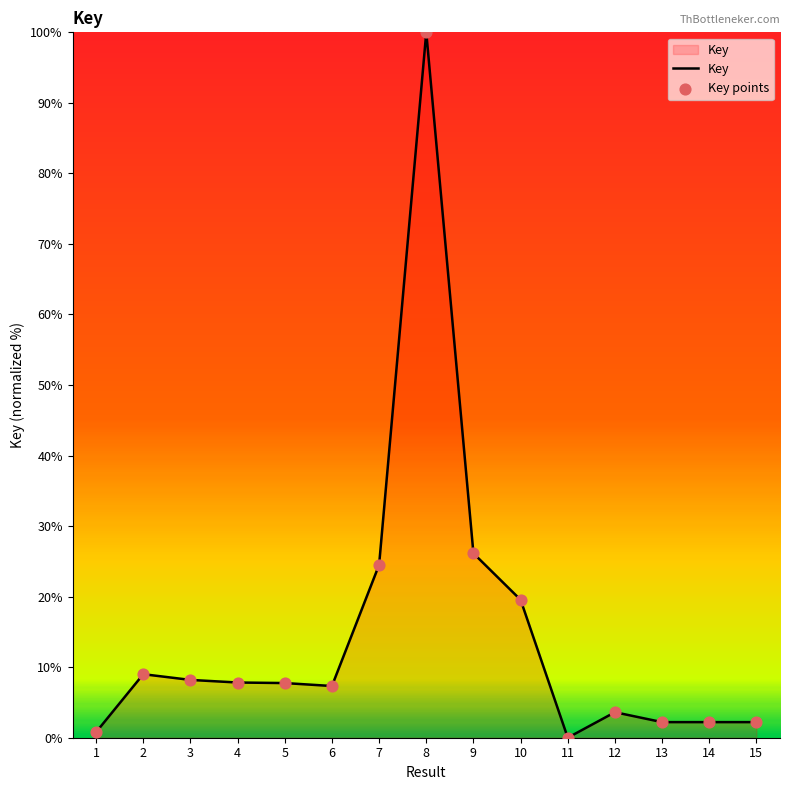

What is the change in value from 8 to 12?

-96.4